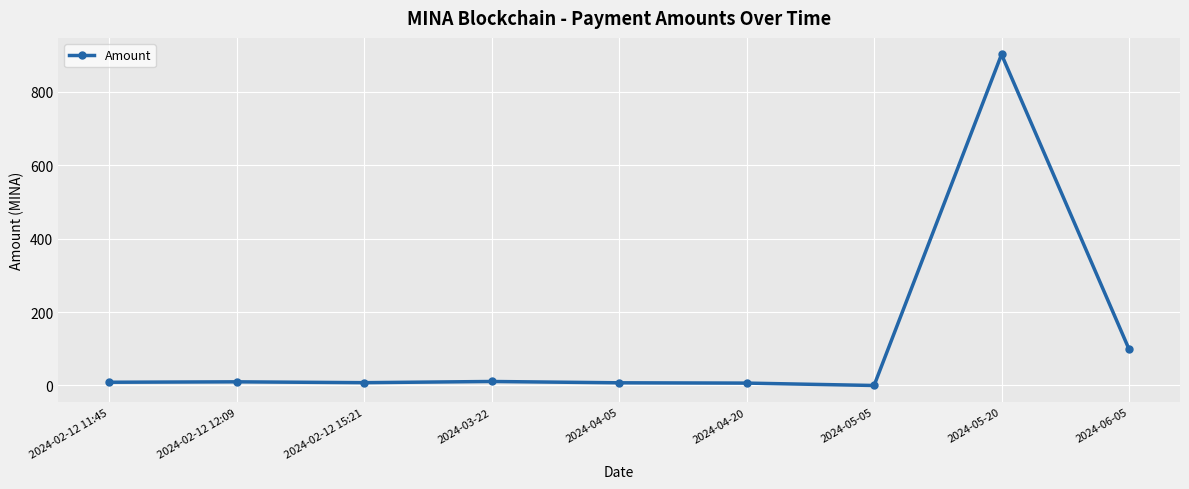

At which label is the value closest to 451?

2024-06-05